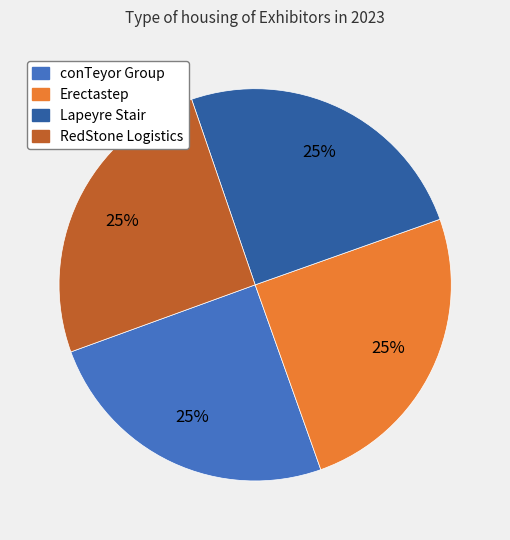

How many segments does this pie chart have?

4